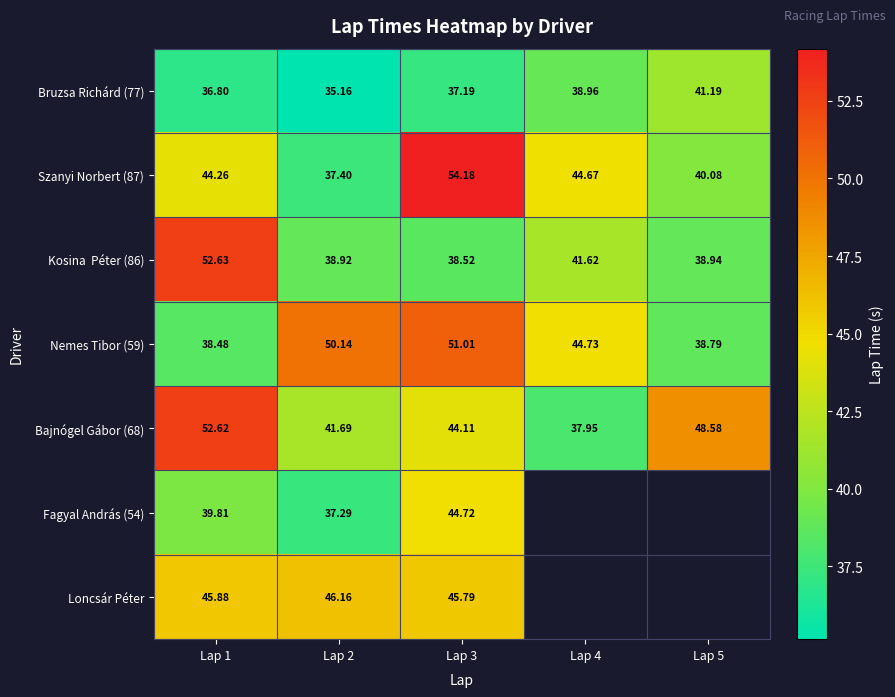

Which series changed the most between Lap 1 and Lap 5?

Kosina Péter (86)